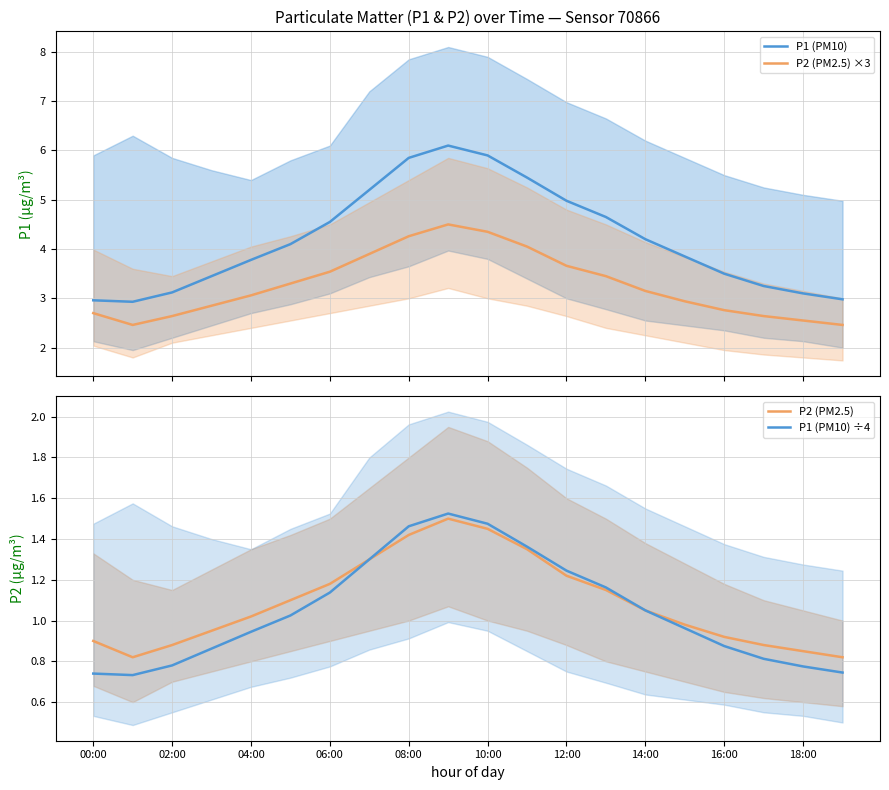

What is the minimum value for P2 (PM2.5) ×3?

2.5